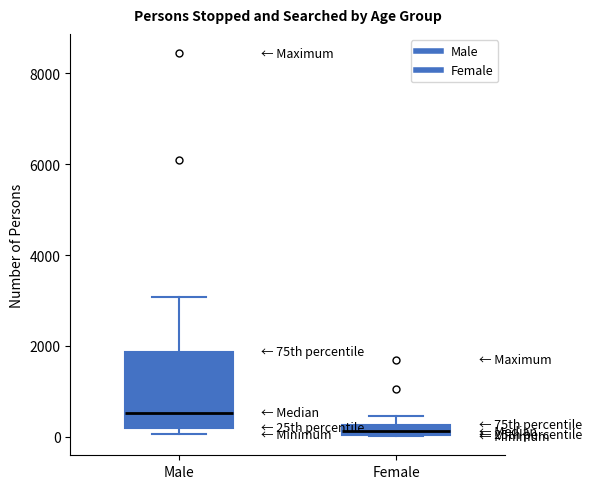

Where does the upper whisker of the box for Female end on the y-axis? The values are not printed on the chart, so give them approximately, as read against the axis.

400